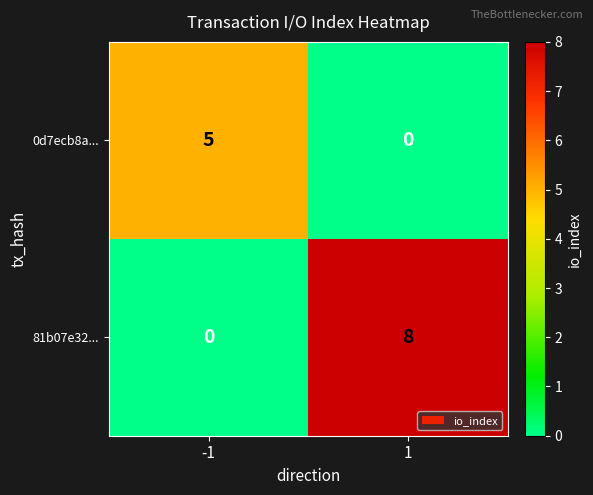

List the series in order of their overall mean, lowest first.

0d7ecb8a..., 81b07e32...